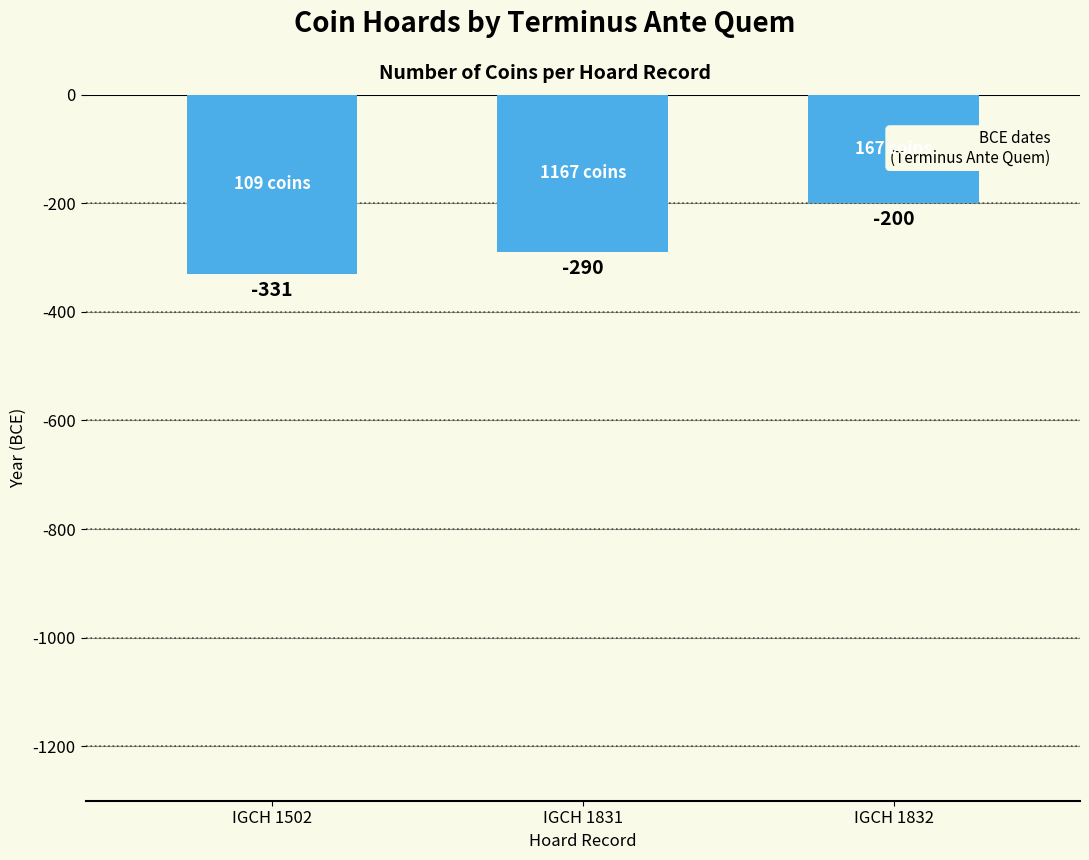

What is the value of the 3rd bar from the left?

-200